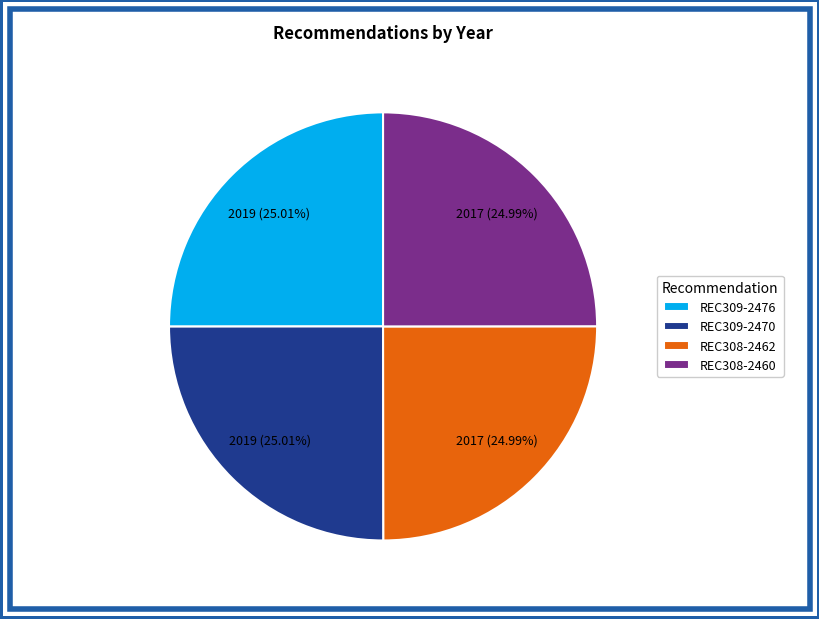

Approximately how many times larger is the value at REC308-2462 compared to REC308-2460?

1.0